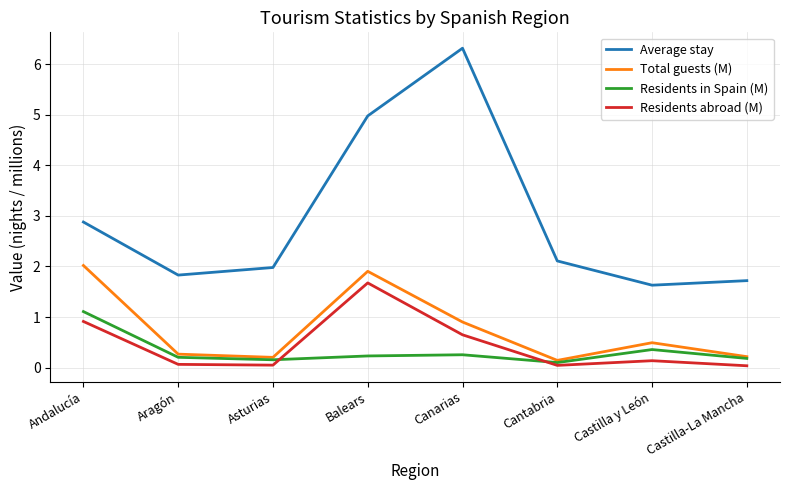

What is the difference between the Total guests (M) values at Andalucía and Castilla y León?

1.5